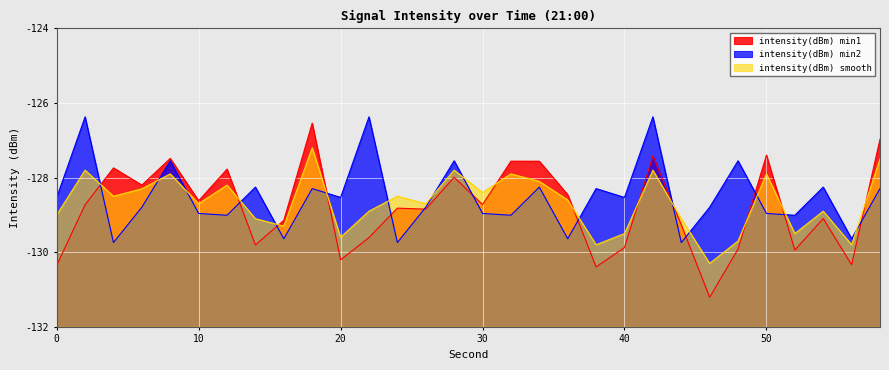

How many lines are shown in the chart?

3